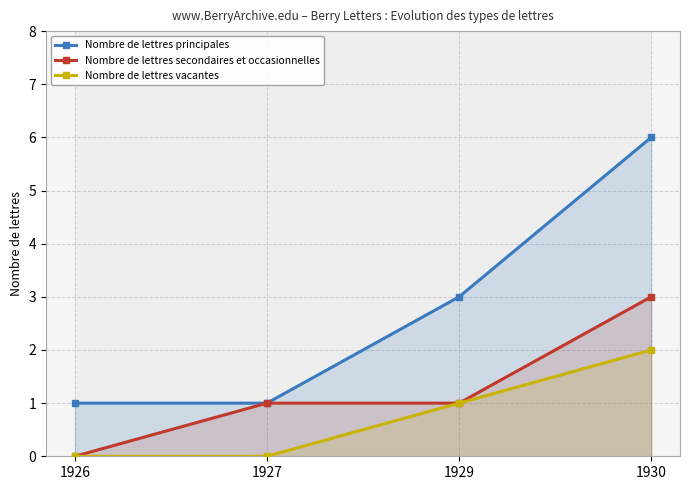

The value of Nombre de lettres principales at 1930 is 9. True or false?

False